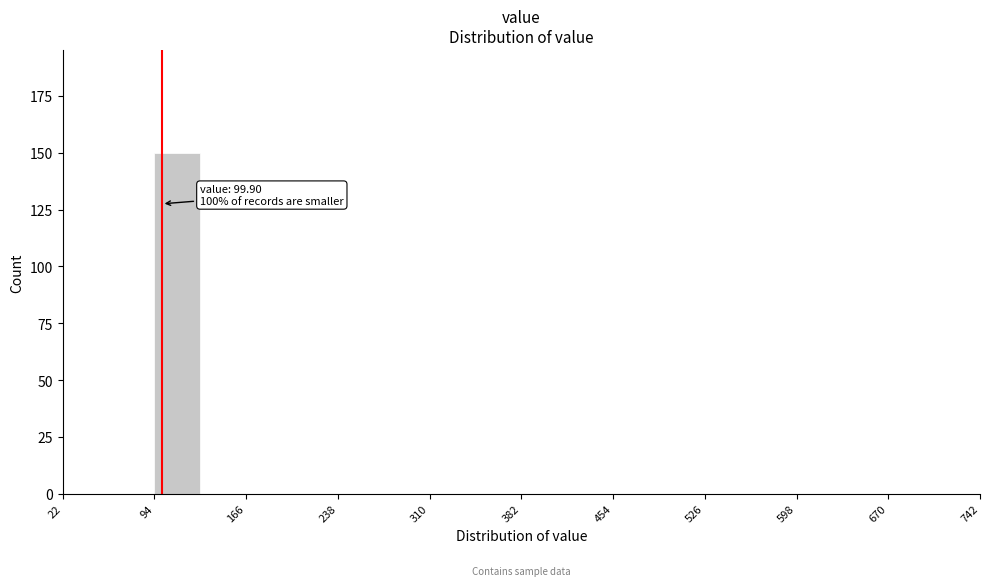

Read against the x-axis, roughly where is the centre of the tallest bar?

110